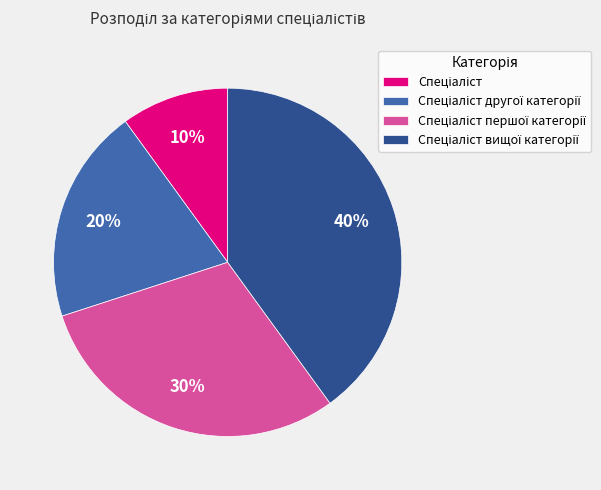

To the nearest percent, what is the average slice percentage?

25%